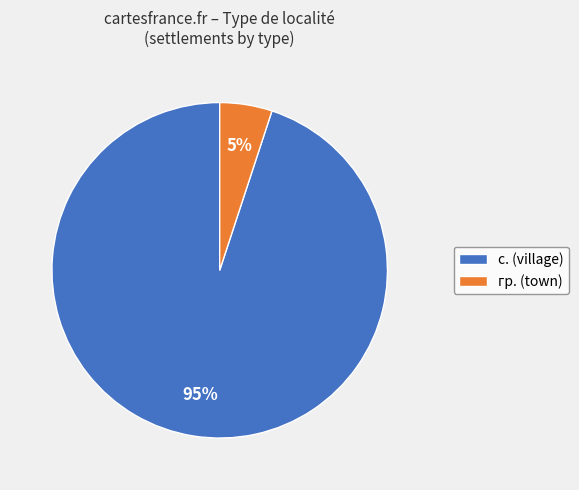

How many segments does this pie chart have?

2